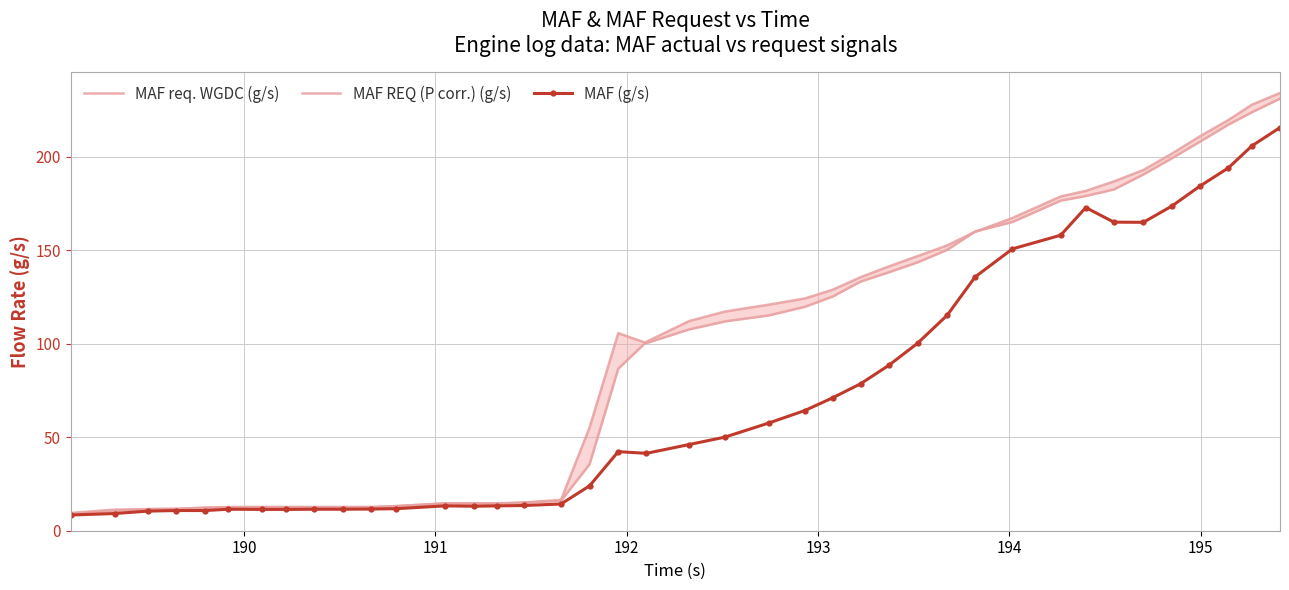

Which series has the largest total across all categories?

MAF req. WGDC (g/s)